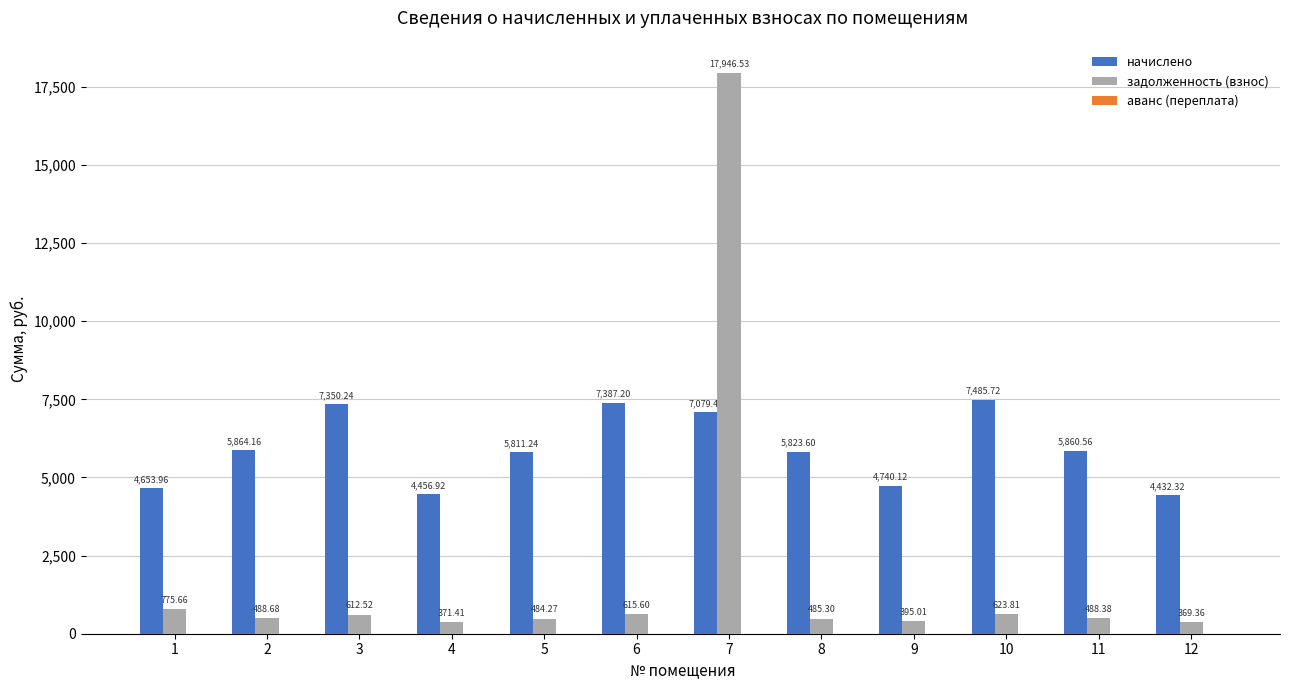

What is the total value across all series at 1?

5429.6